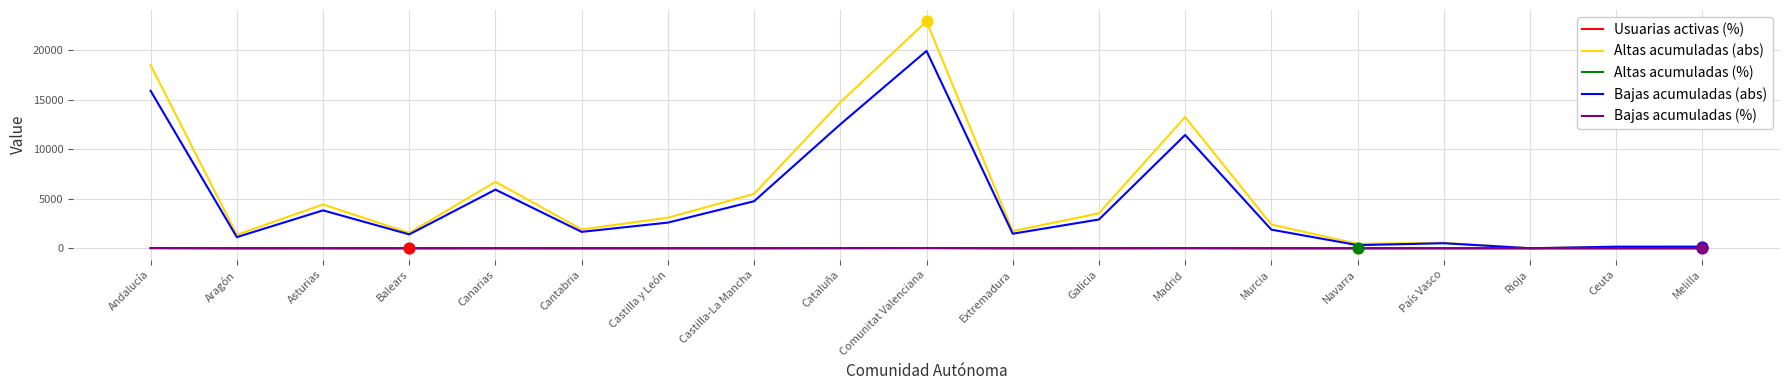

What are all the series names shown in the legend?

Usuarias activas (%), Altas acumuladas (abs), Altas acumuladas (%), Bajas acumuladas (abs), Bajas acumuladas (%)